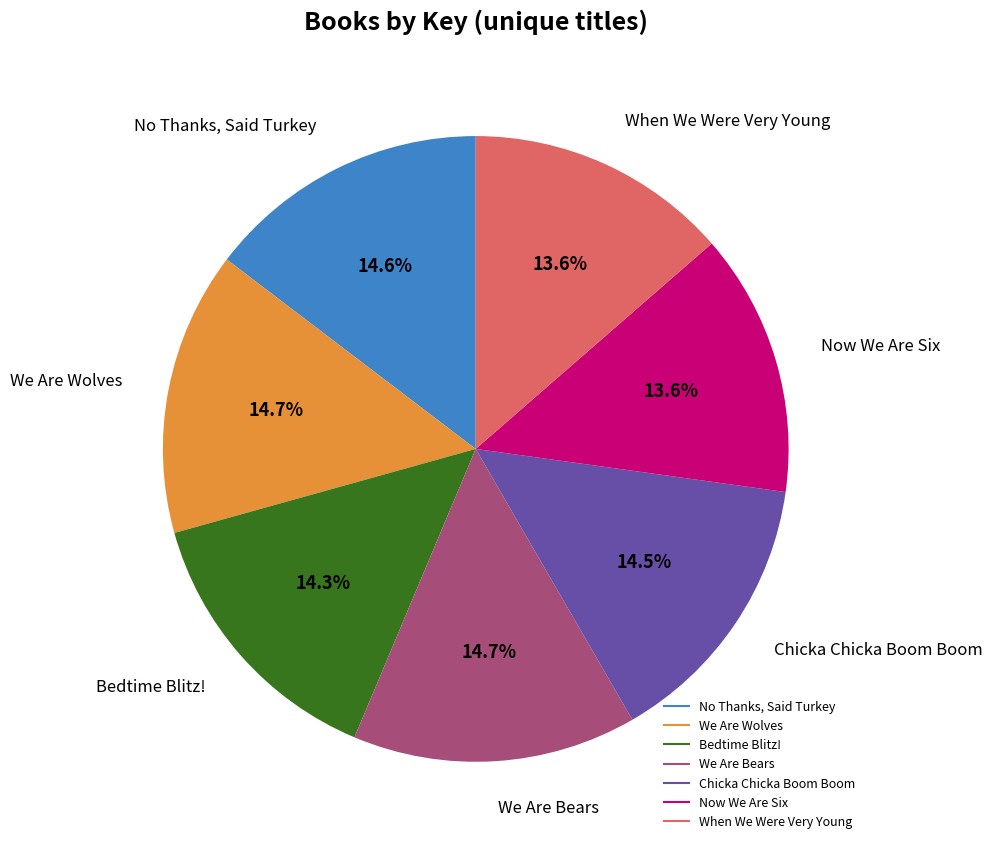

What percentage do When We Were Very Young and Bedtime Blitz! together represent?

27.9%